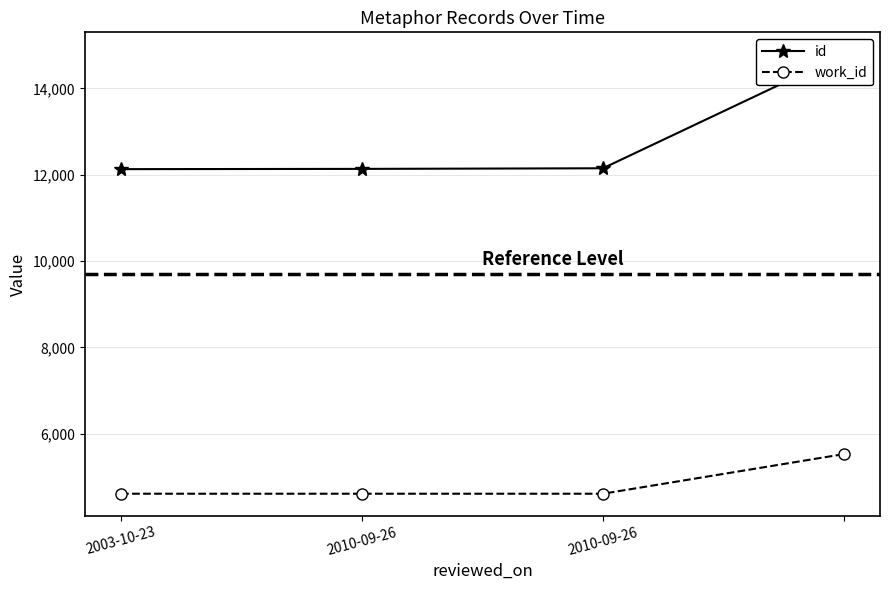

Between 2010-09-26 and 3, which series saw the biggest shift?

id